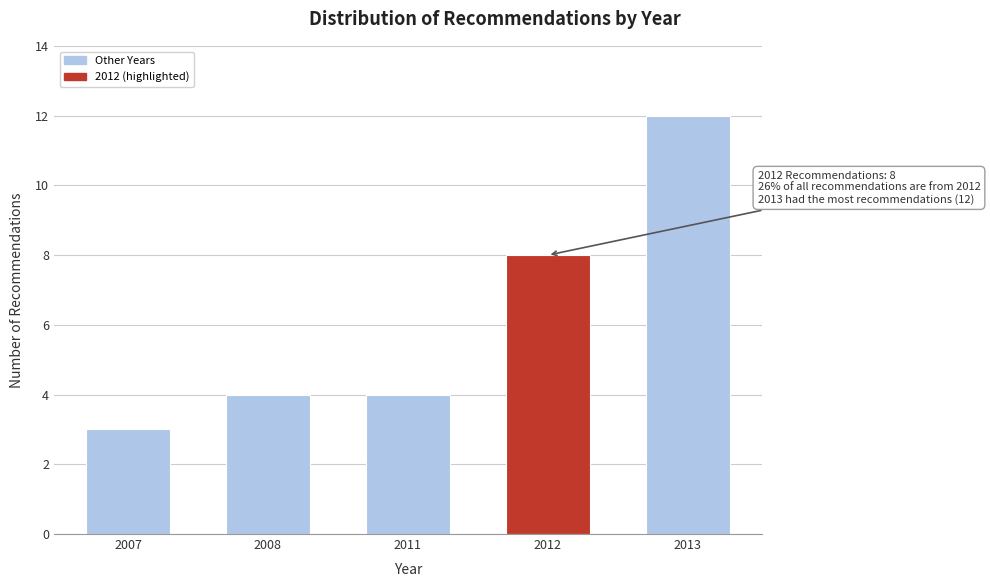

Reading left to right, transcribe all the data shown in this chart.

3	4	4	8	12